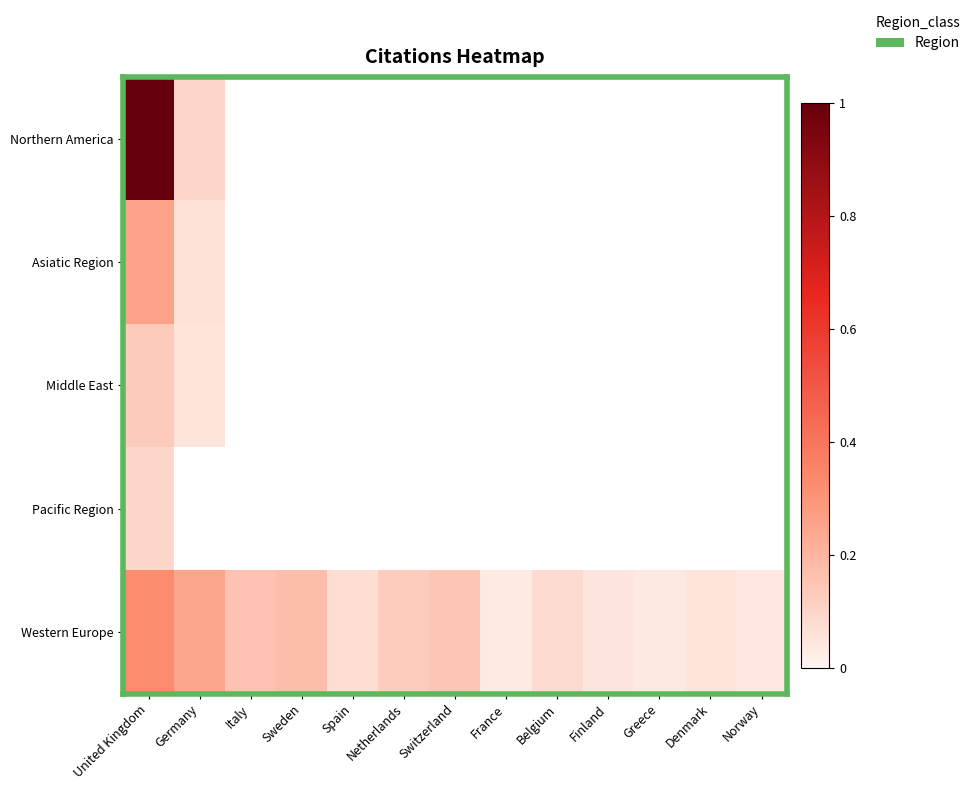

At which category is the sum across all series the highest?

United Kingdom